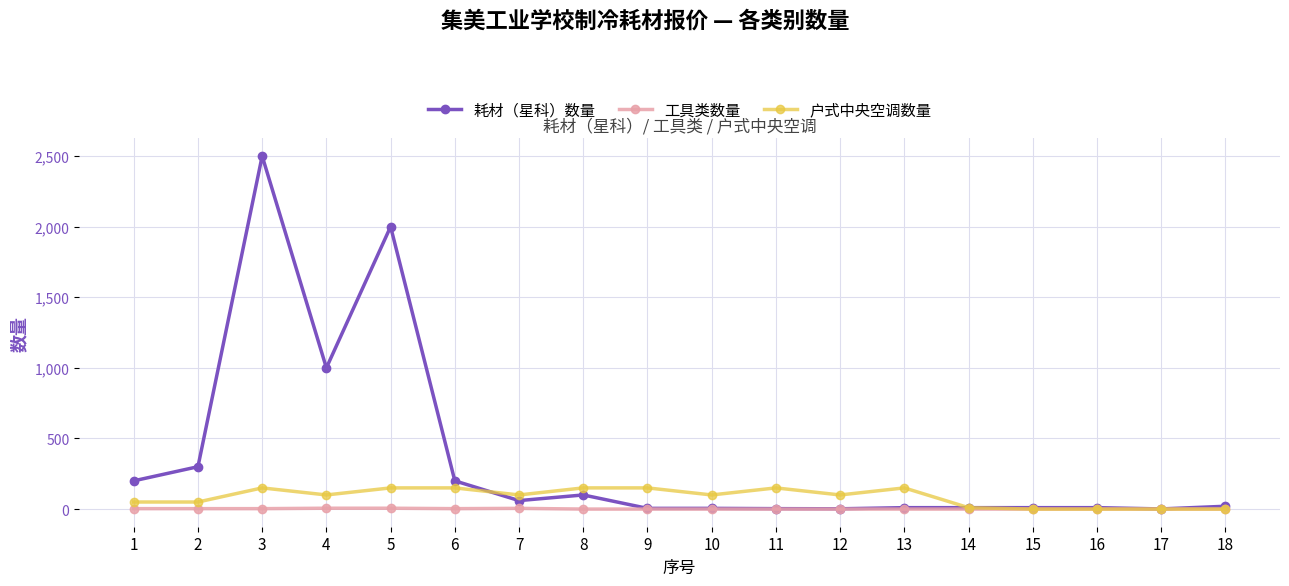

Is the value of 工具类数量 at 2 greater than the value of 耗材（星科）数量 at 1?

No